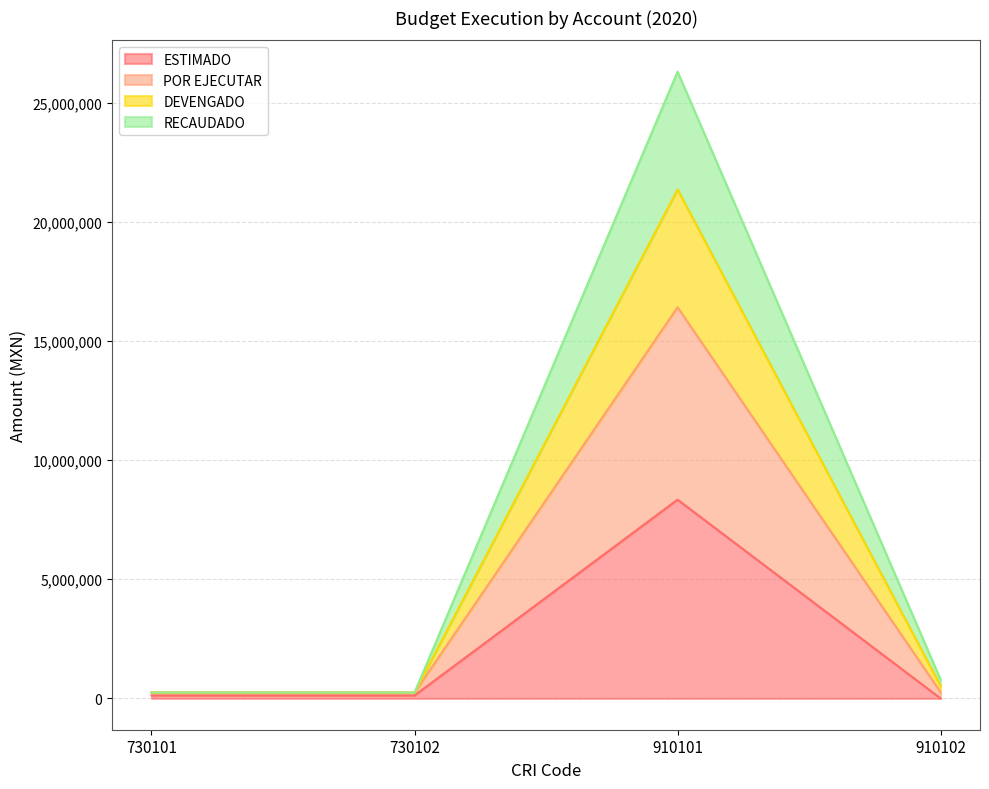

Which series has the widest spread of values?

POR EJECUTAR